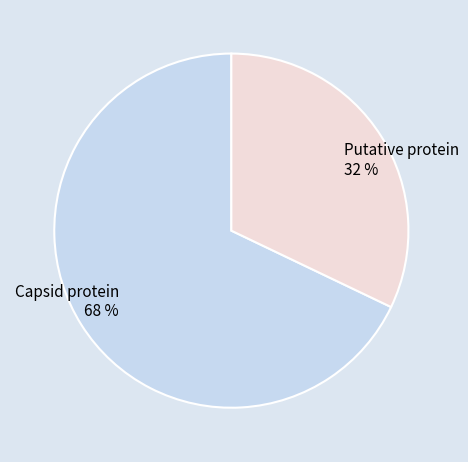

To the nearest percent, what is the combined percentage of Capsid protein and Putative protein?

100%